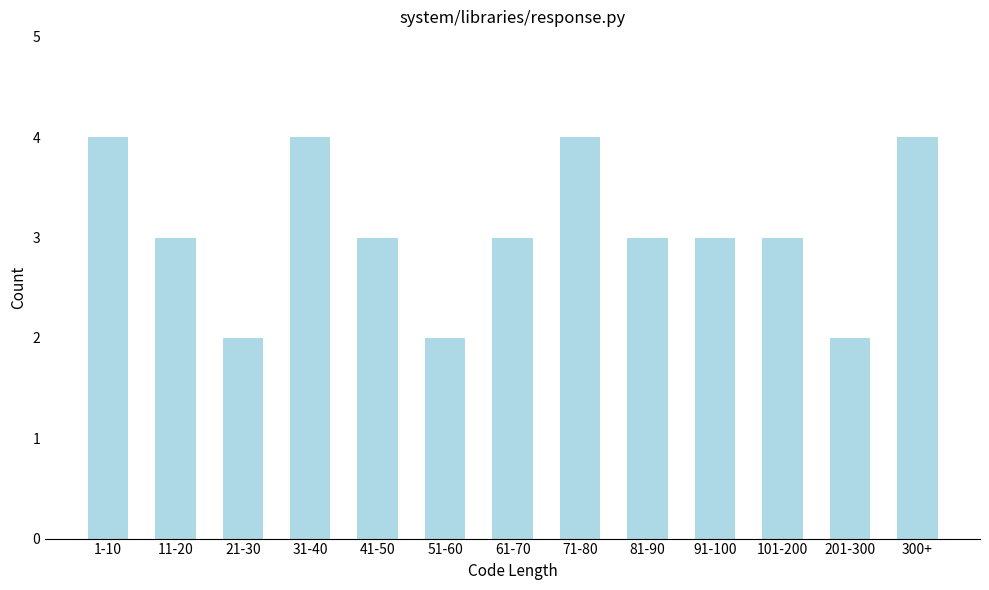

Reading right to left, transcribe all the data shown in this chart.

4	2	3	3	3	4	3	2	3	4	2	3	4